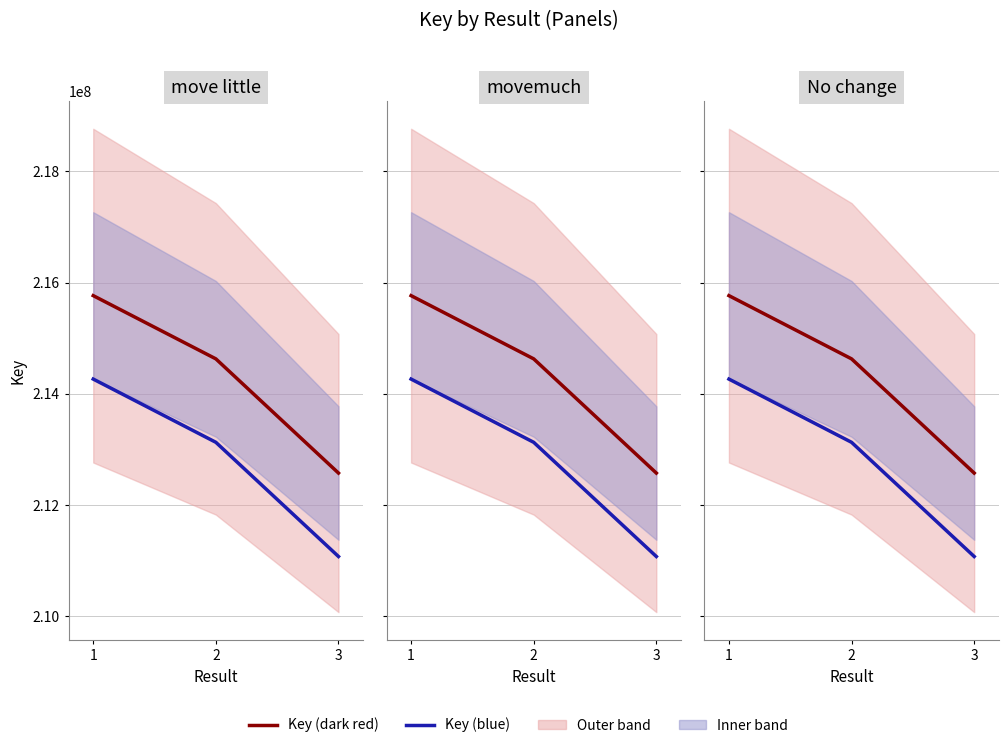

Reading left to right, what are all the values shown in this chart?

Key (dark red): 1=215766240	2=214629546	3=212576591
Key (blue): 1=214266240	2=213129546	3=211076591